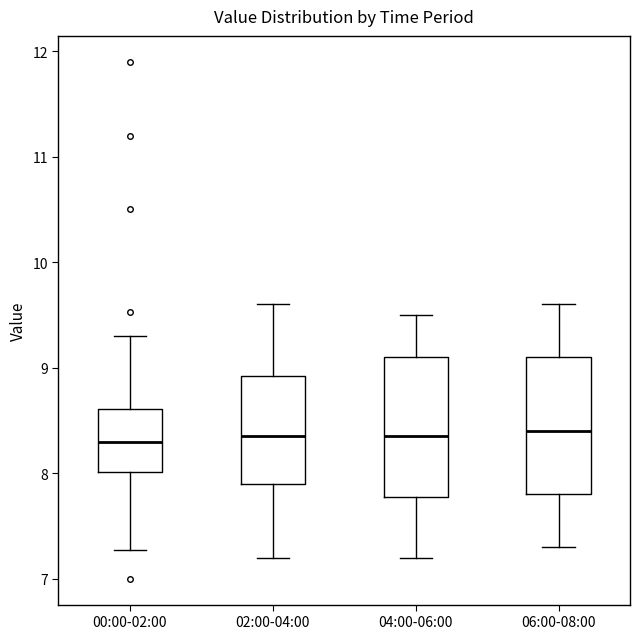

Where does the median line of the box for 06:00-08:00 sit on the y-axis? The values are not printed on the chart, so give them approximately, as read against the axis.

8.4